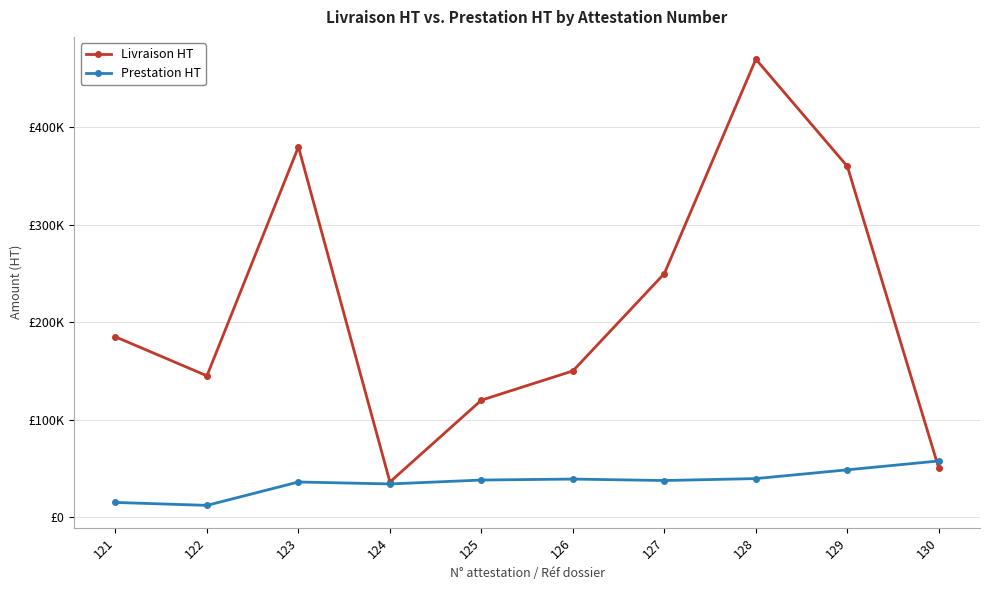

Rank the series at 121 from highest to lowest value.

Livraison HT, Prestation HT